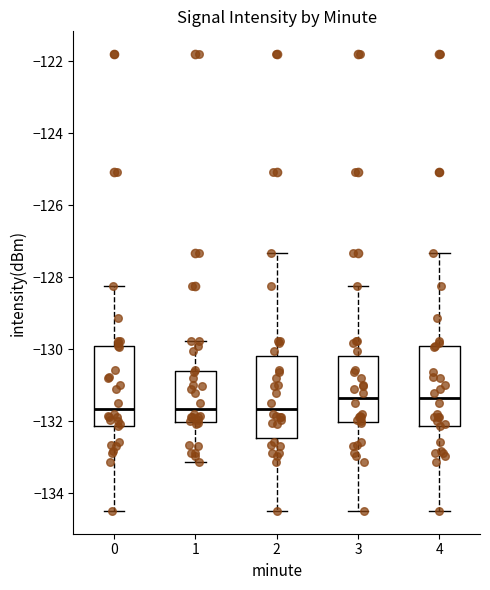

Reading left to right, read every box against the y-axis: the position of its median line, the range the box covers, and the ends of its whiskers. The values are not printed on the chart, so give them approximately, as read against the axis.

0: median -131.6, box -132.2 to -130.0, whiskers -134.4 to -128.2
1: median -131.6, box -132.0 to -130.6, whiskers -133.2 to -129.8
2: median -131.6, box -132.4 to -130.2, whiskers -134.4 to -127.4
3: median -131.4, box -132.0 to -130.2, whiskers -134.4 to -128.2
4: median -131.4, box -132.2 to -130.0, whiskers -134.4 to -127.4